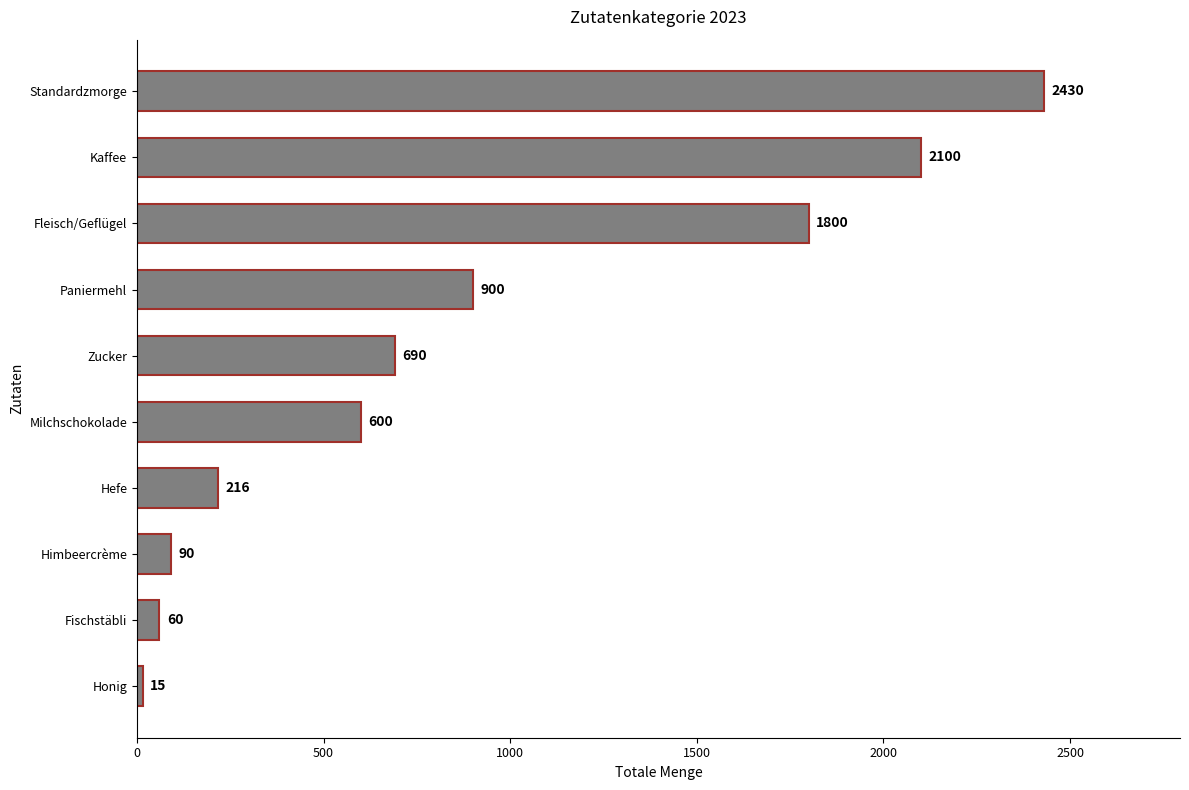

What is the change in value from Zucker to Standardzmorge?

+1740